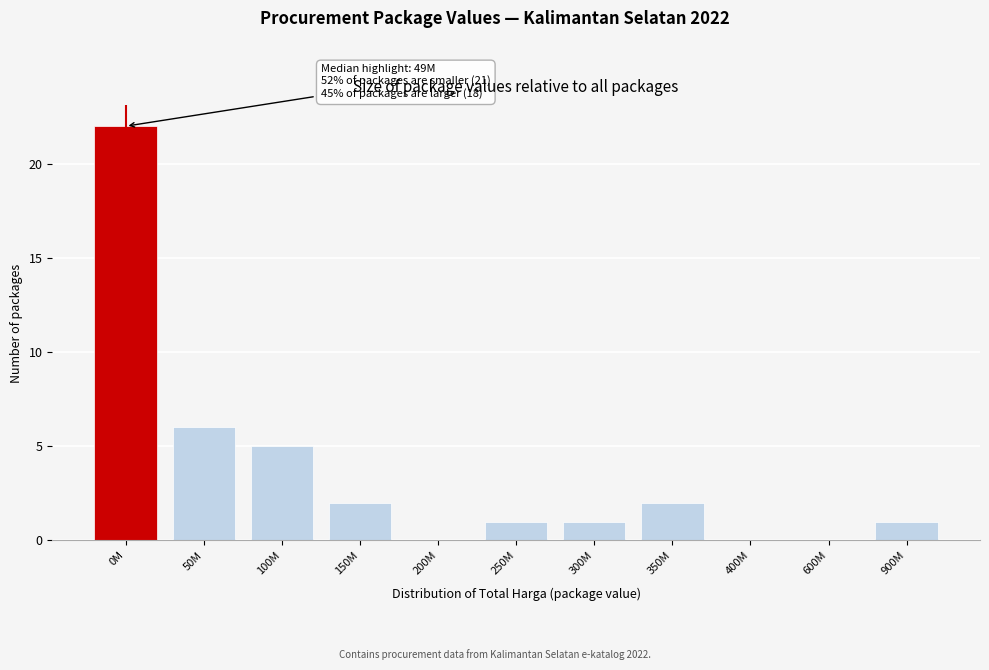

Reading left to right, what are all the values shown in this chart?

0M=22	50M=6	100M=5	150M=2	200M=0	250M=1	300M=1	350M=2	400M=0	600M=0	900M=1